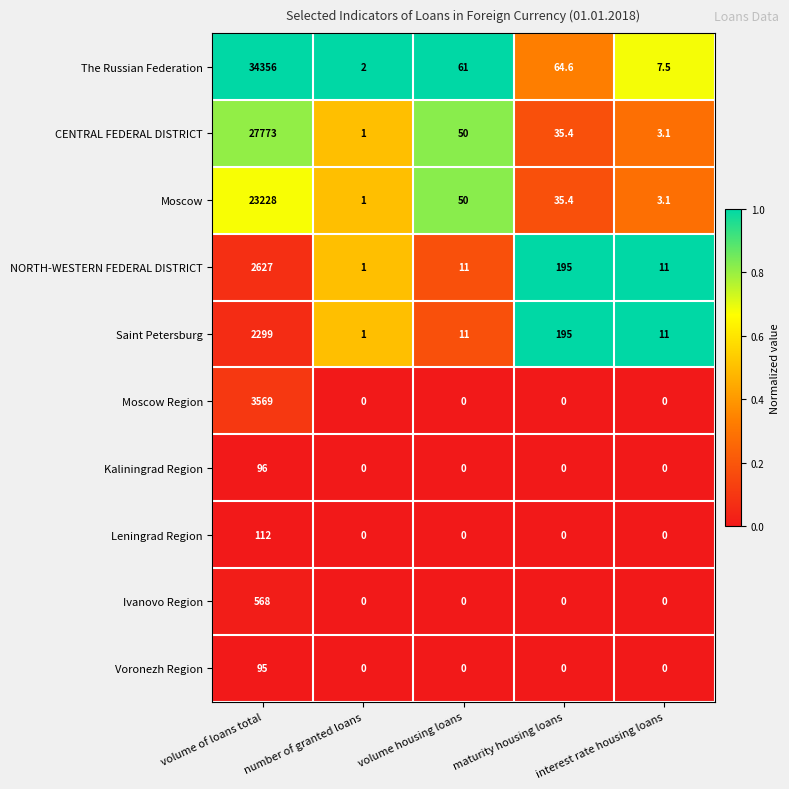

Which category has the highest value across all series?

volume of loans total